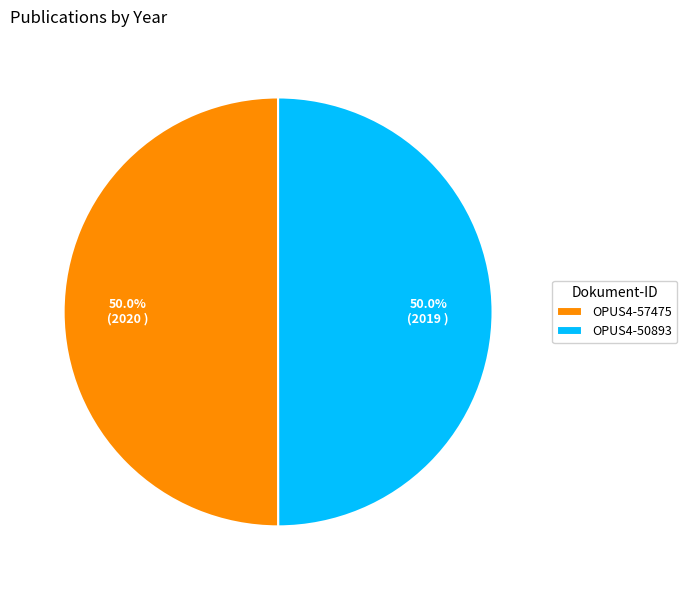

What is the ratio of the value at OPUS4-50893 to the value at OPUS4-57475?

1.0